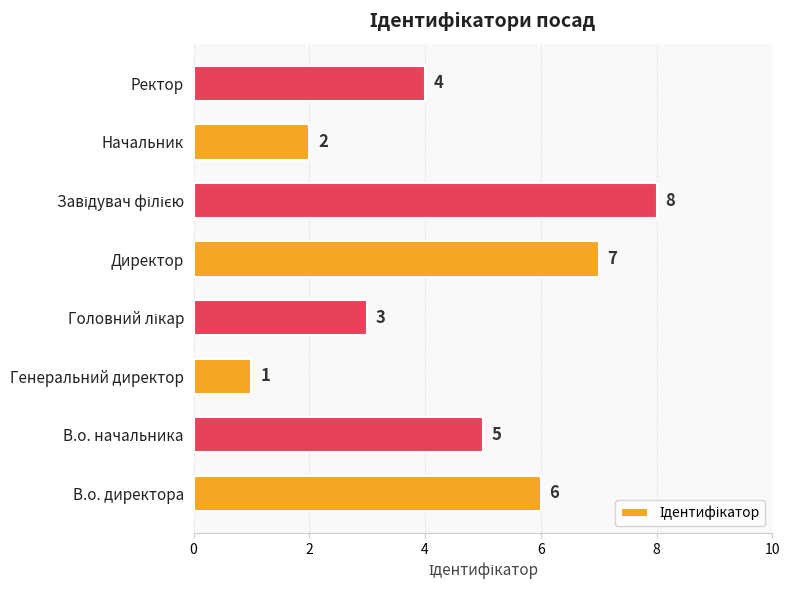

What is the smallest value displayed?

1